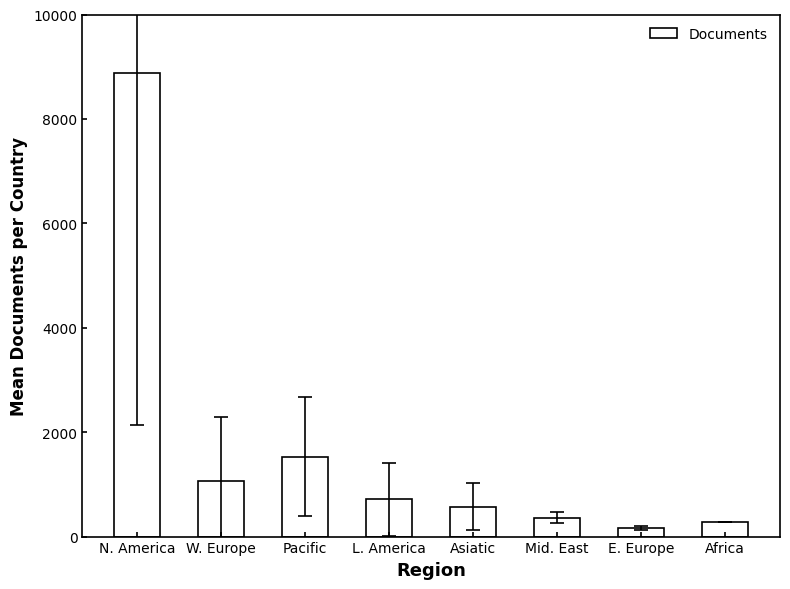

Count the number of data series in this chart.

1